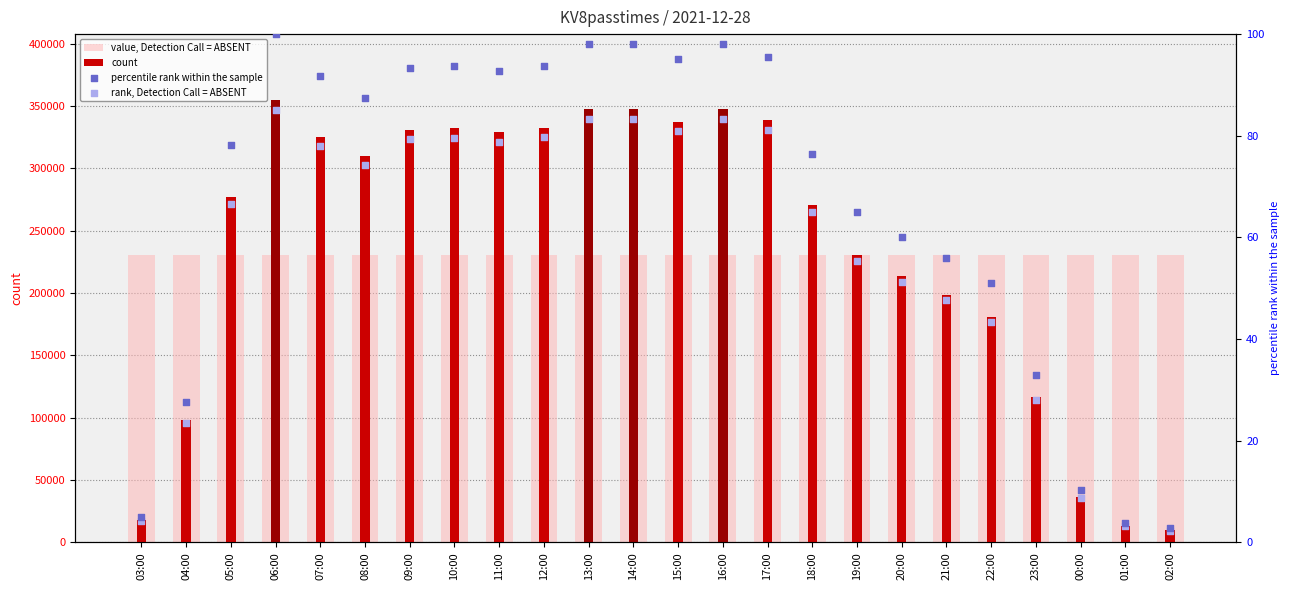

Which series contains the highest Y value?

count